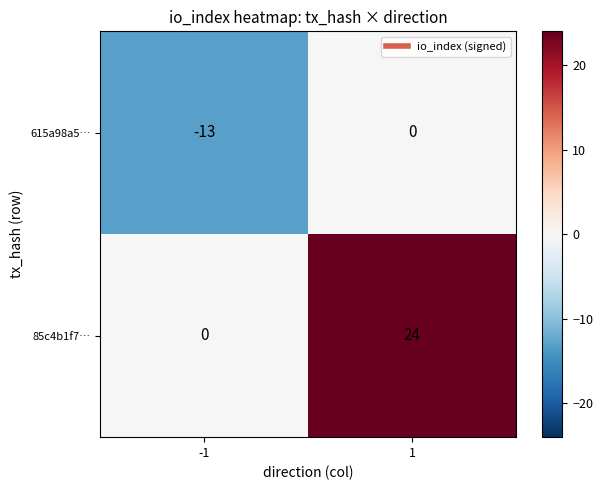

Reading left to right, what are all the values shown in this chart?

615a98a5…: -13	0
85c4b1f7…: 0	24